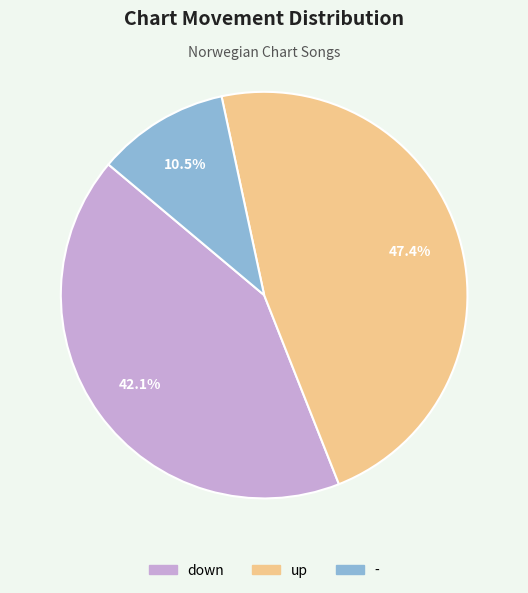

What is the largest slice in the pie chart?

up